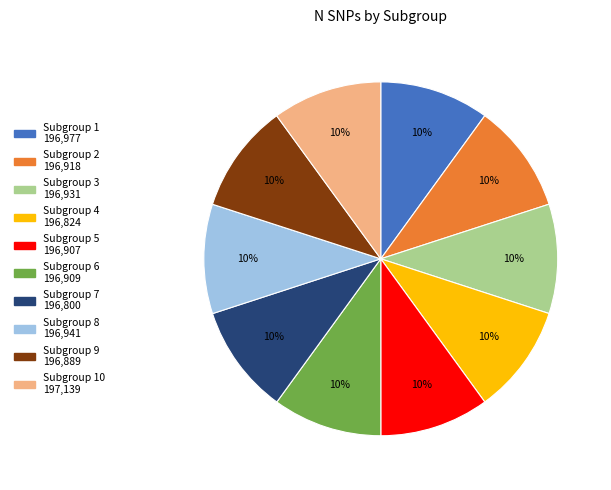

Is there any slice that represents more than half of the pie?

No